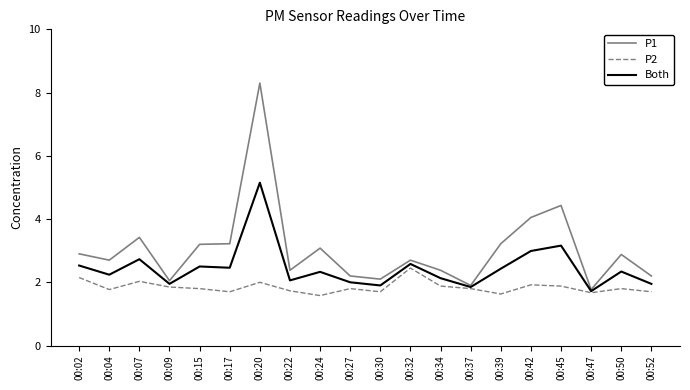

What is the difference between the second highest and second lowest values in the P2 series?

0.5